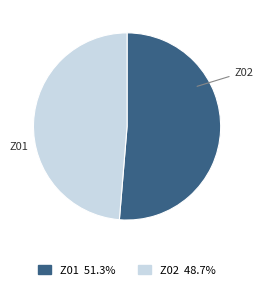

How many slices are in this pie chart?

2